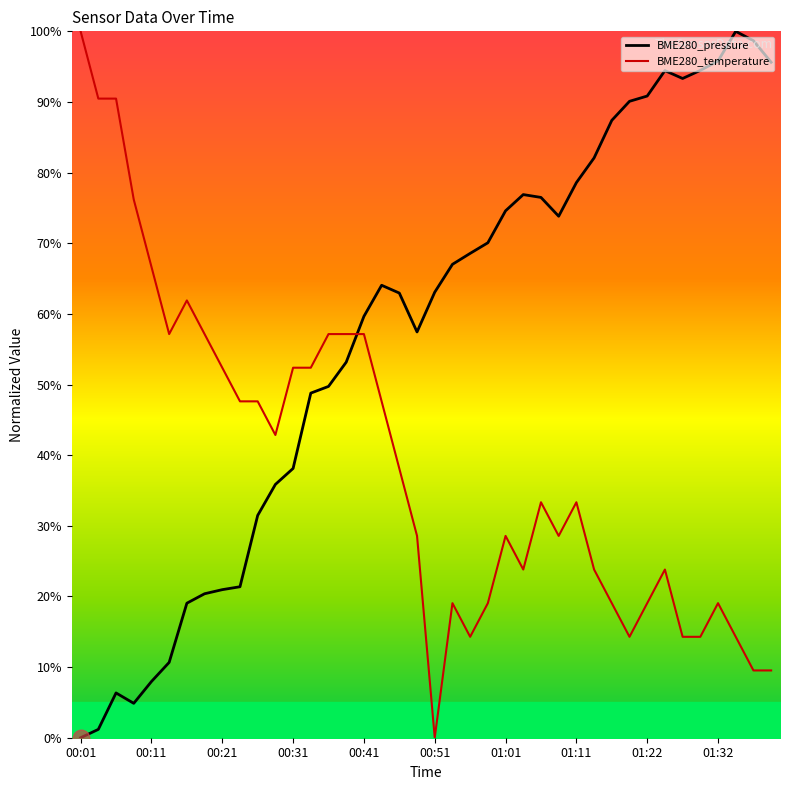

Does the chart display data point markers on the line(s)?

No